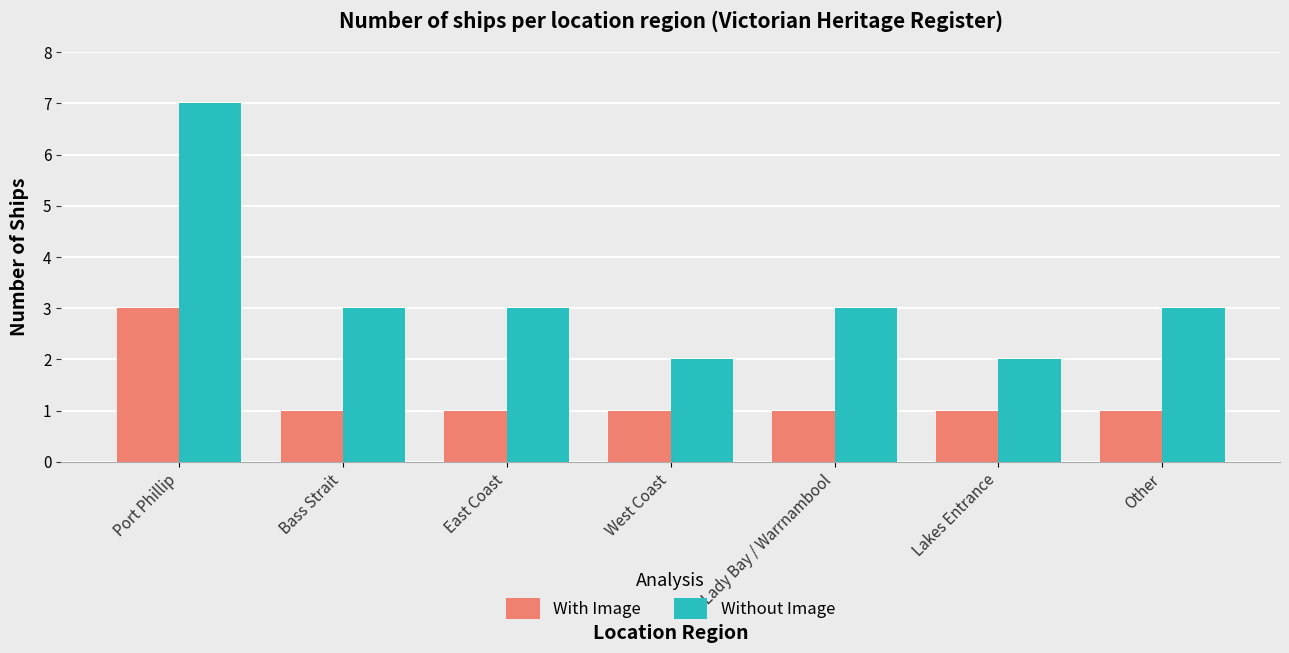

Between Lakes Entrance and Other, which series saw the biggest shift?

Without Image